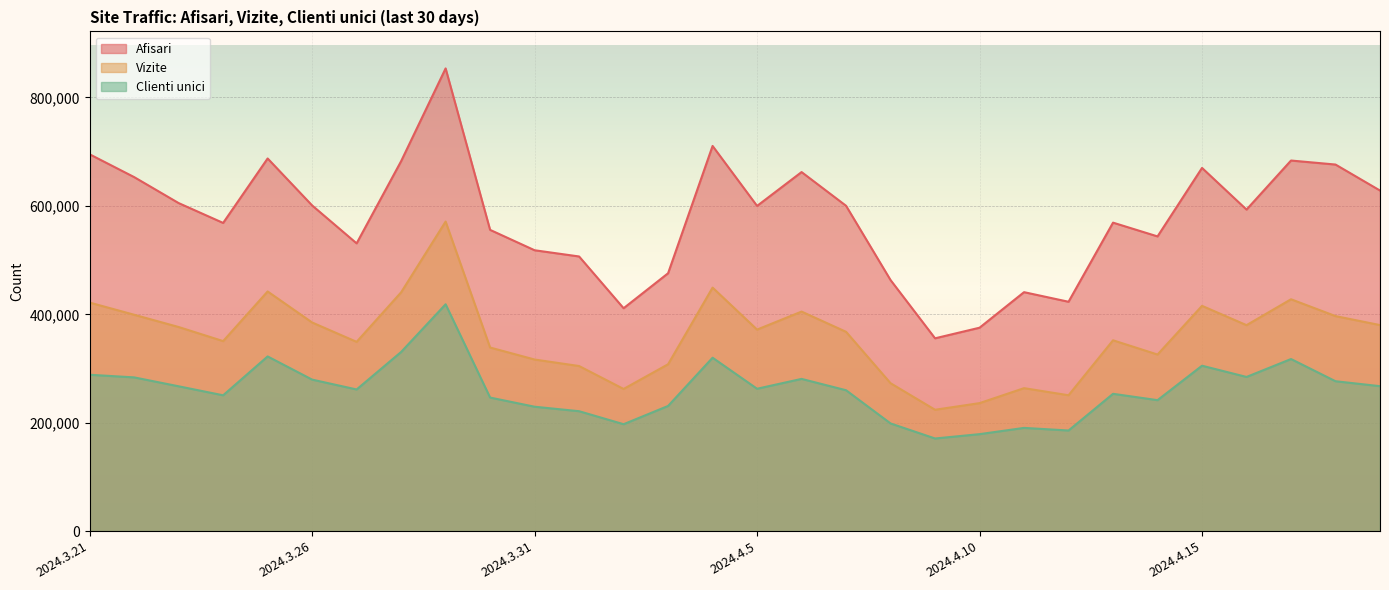

At how many categories does at least one series exceed 346847?

30